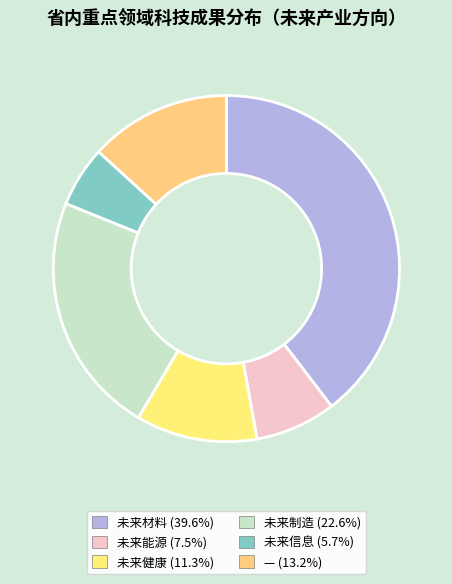

Does 未来健康 represent more than half of the total?

No